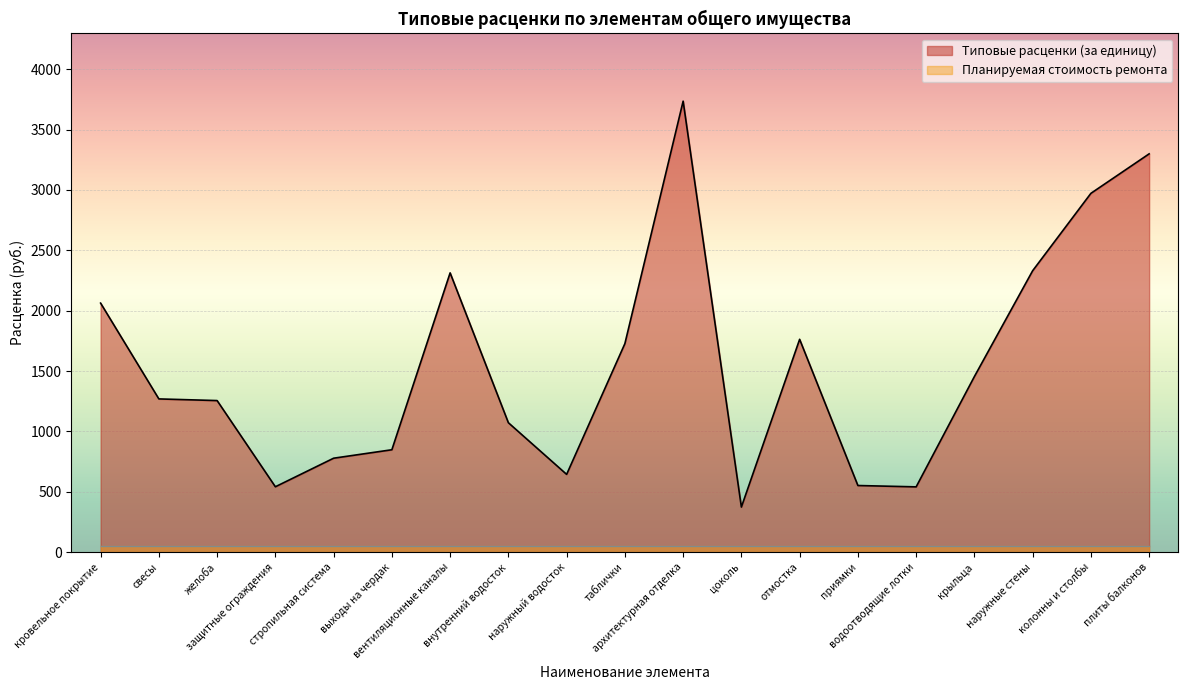

List the labels in order of value, smallest first.

цоколь, водоотводящие лотки, защитные ограждения, приямки, наружный водосток, стропильная система, выходы на чердак, внутренний водосток, желоба, свесы, крыльца, таблички, отмостка, кровельное покрытие, вентиляционные каналы, наружные стены, колонны и столбы, плиты балконов, архитектурная отделка